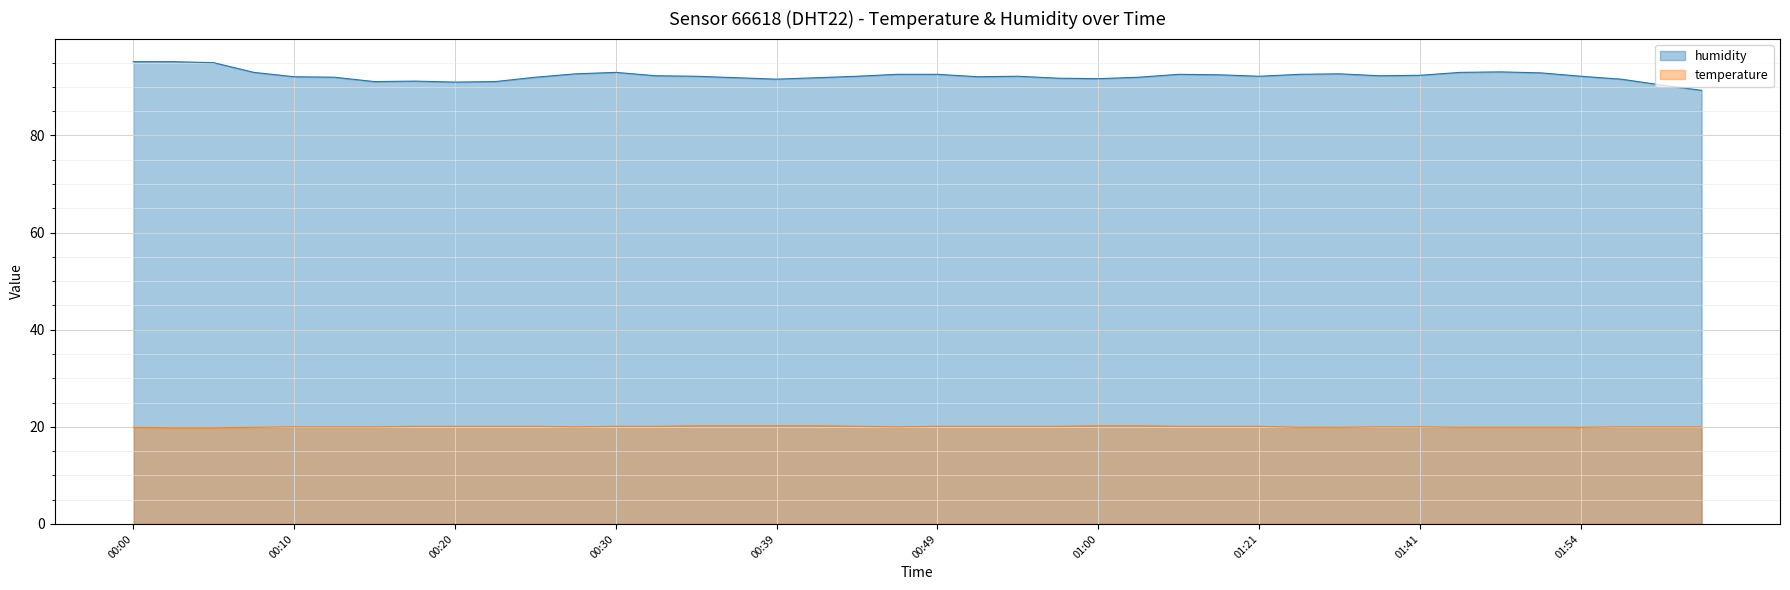

True or false: humidity has a value of 129.2 at 01:04.

False